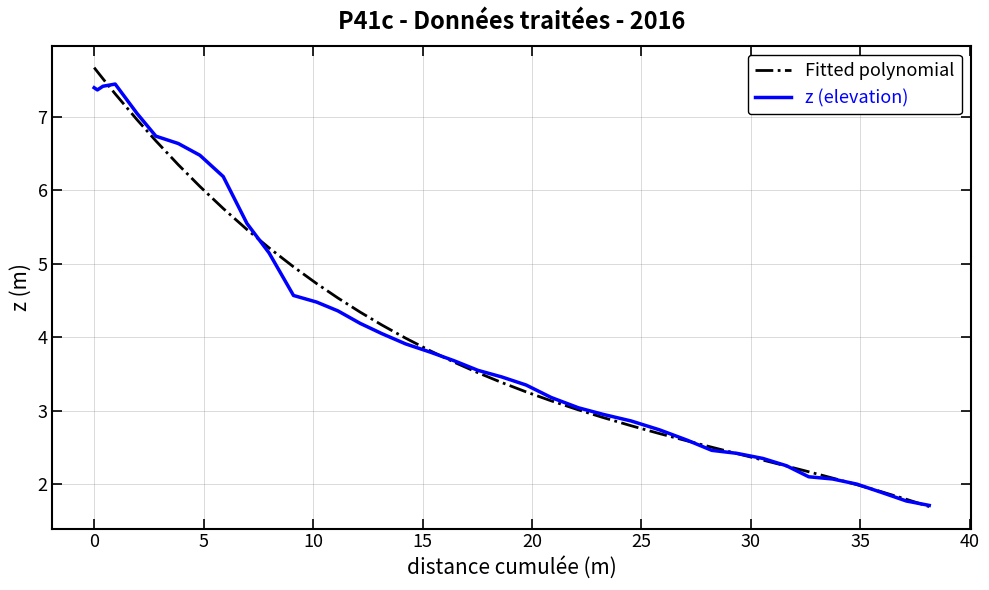

How many lines are shown in the chart?

2